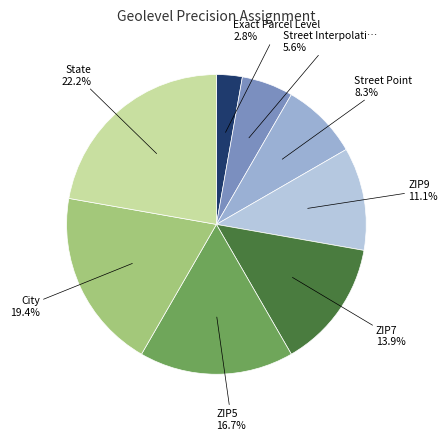

Count the number of slices in the pie.

8